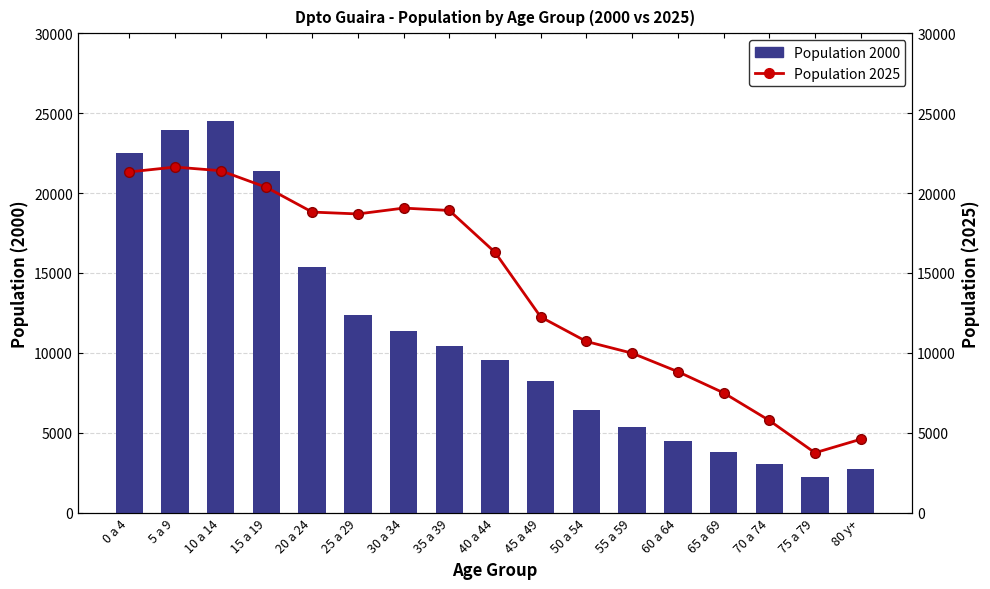

Which series has the largest range (max minus min)?

Population 2000